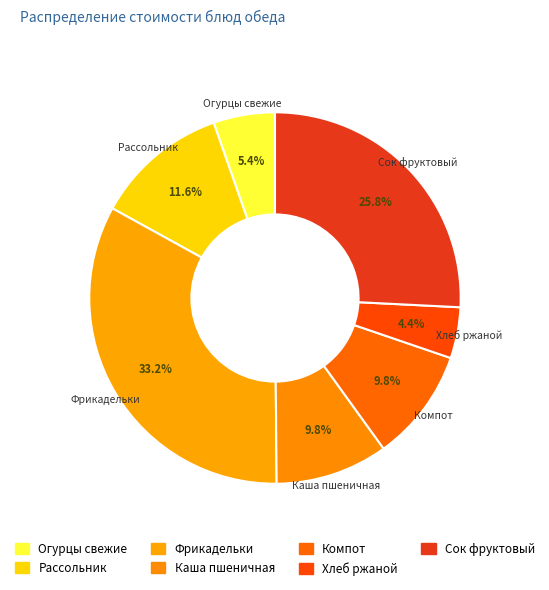

Approximately how many times larger is the value at Каша пшеничная compared to Сок фруктовый?

0.4